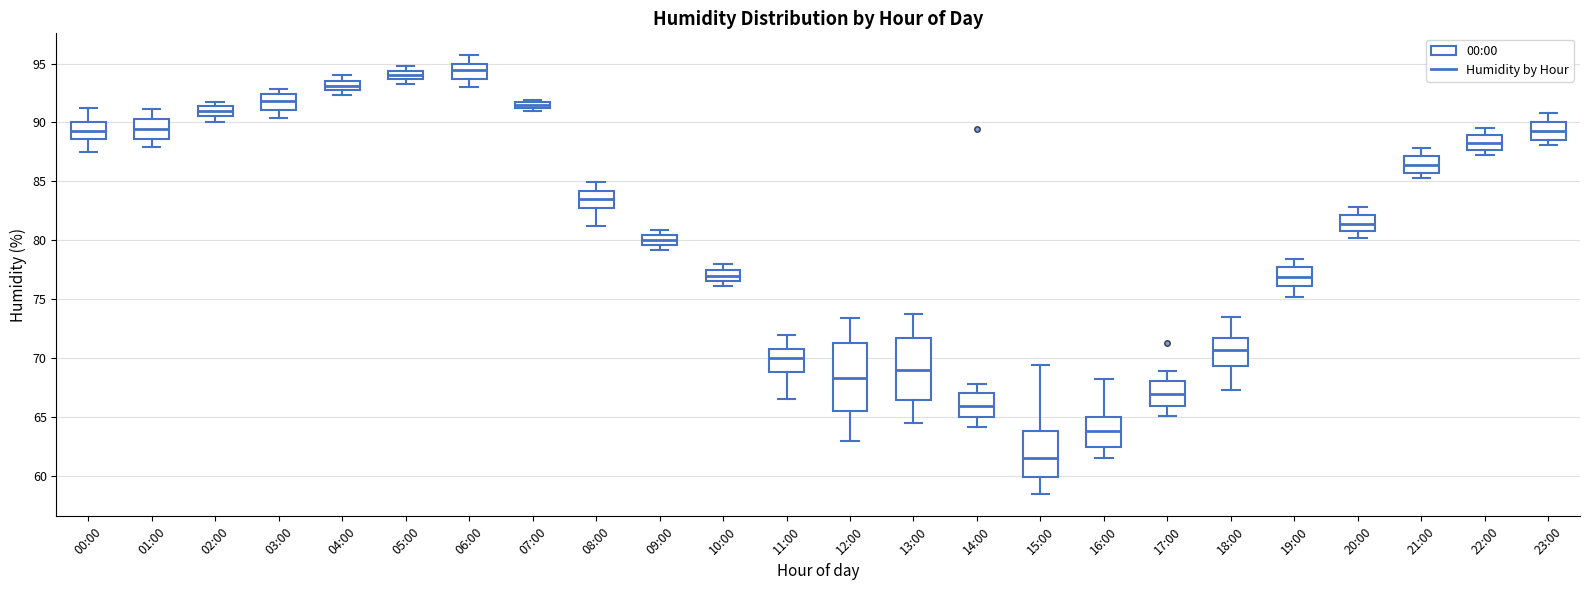

Where does the lower whisker of the box for 06:00 end on the y-axis? The values are not printed on the chart, so give them approximately, as read against the axis.

93.0